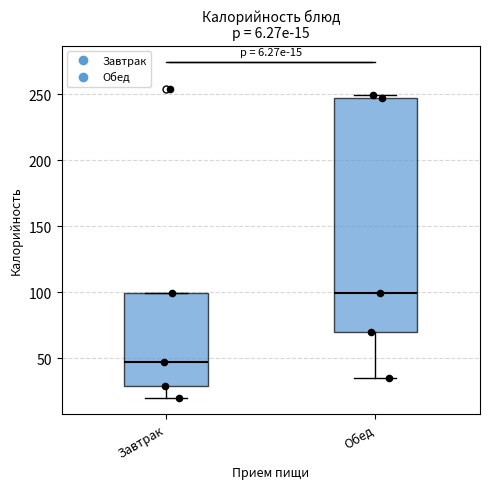

Which box is the tallest, from its lower edge to its upper edge?

Обед